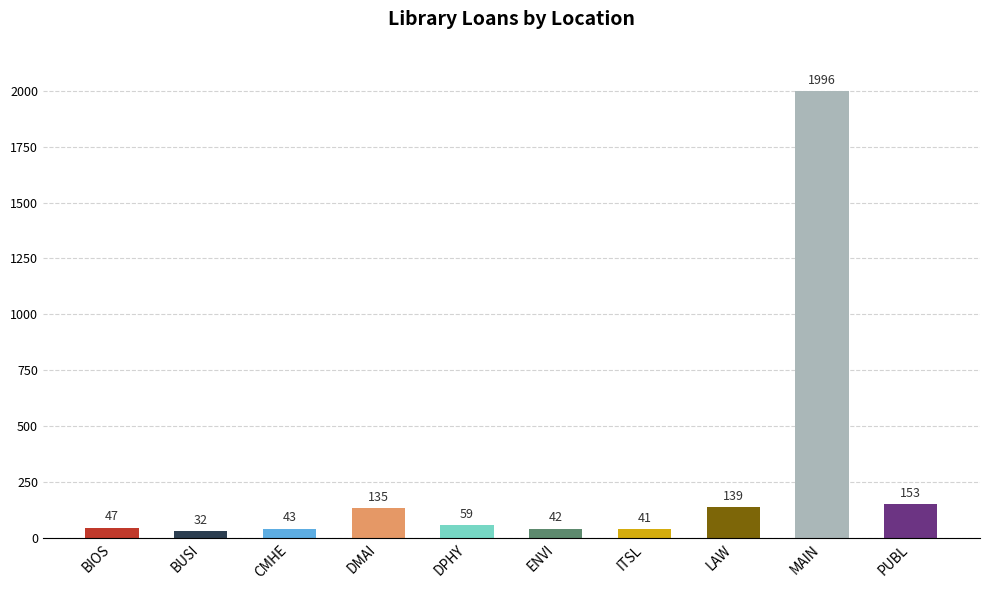

What is the value of the 7th bar from the left?

41